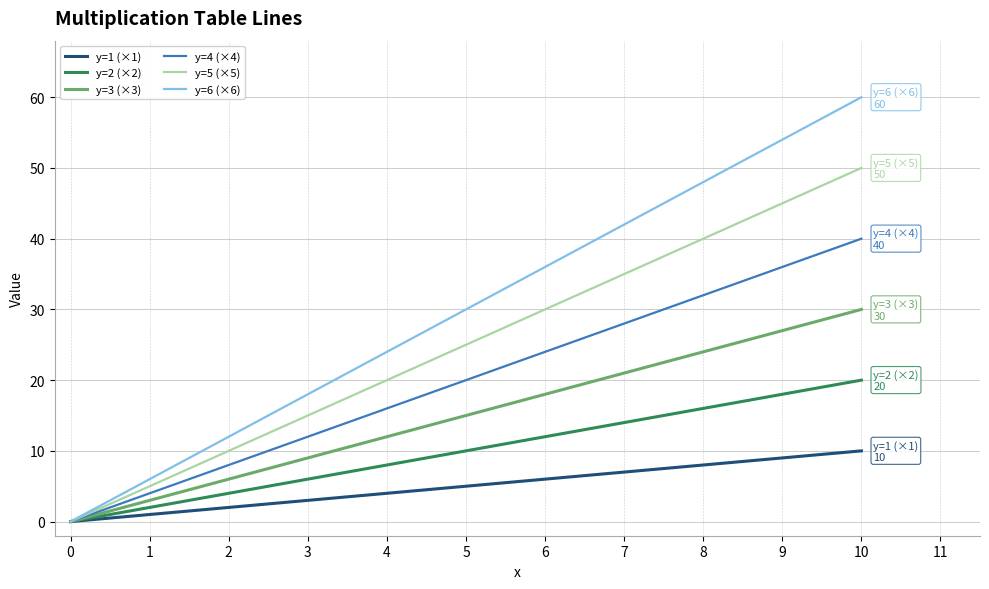

The value of y=6 (×6) at 7 is 27. True or false?

False